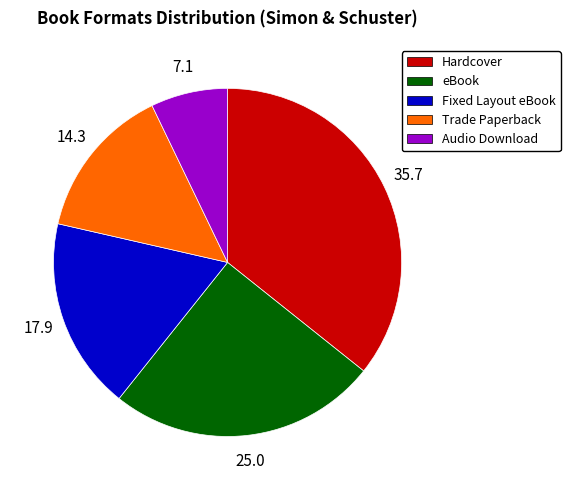

Does Hardcover represent more than half of the total?

No